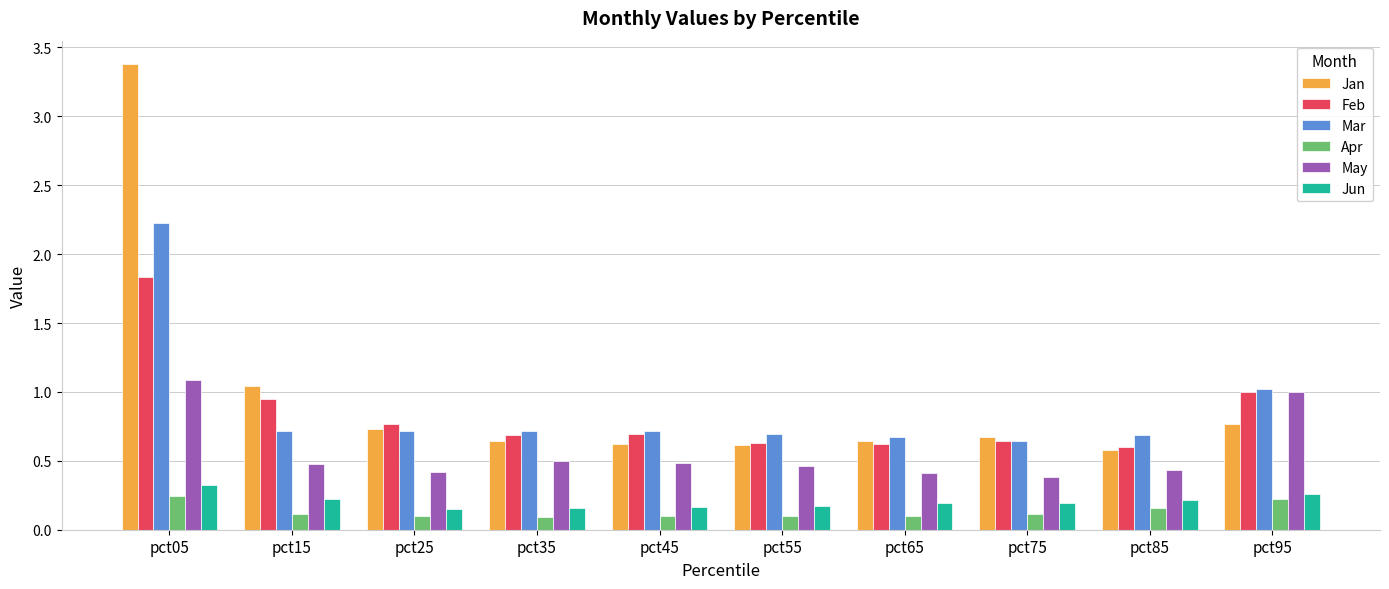

What is the difference between the maximum and minimum values in the Feb series?

1.2